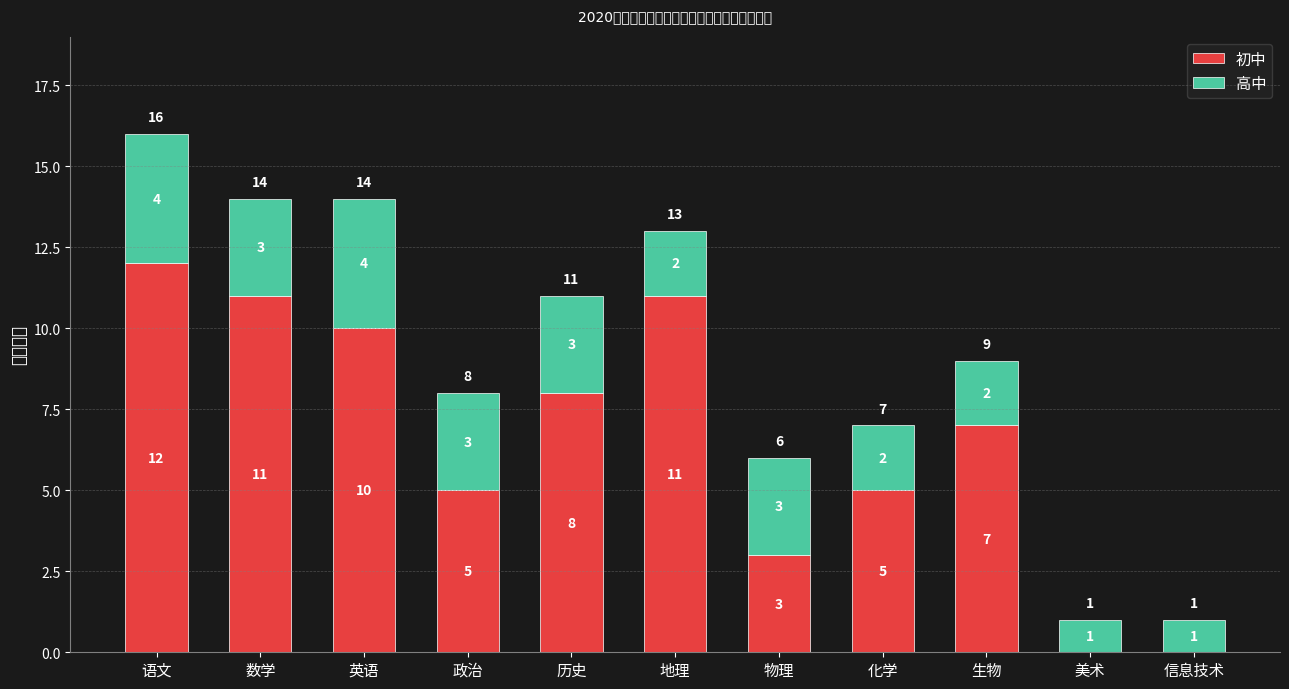

What position from the left is 物理?

7